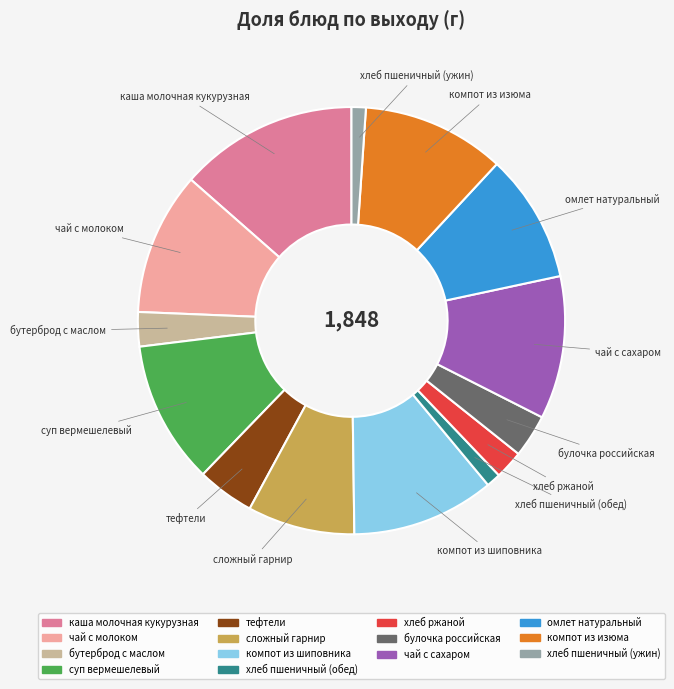

Does каша молочная кукурузная represent more than half of the total?

No